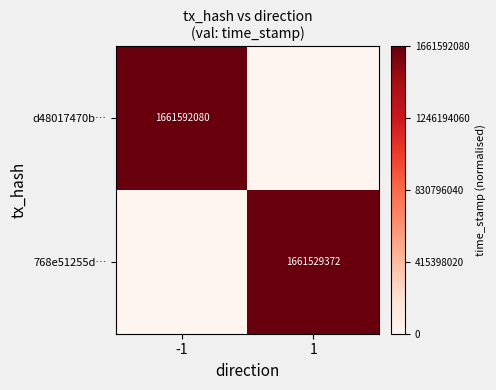

Is it true that 768e51255d… equals 1110618522 at 1?

False